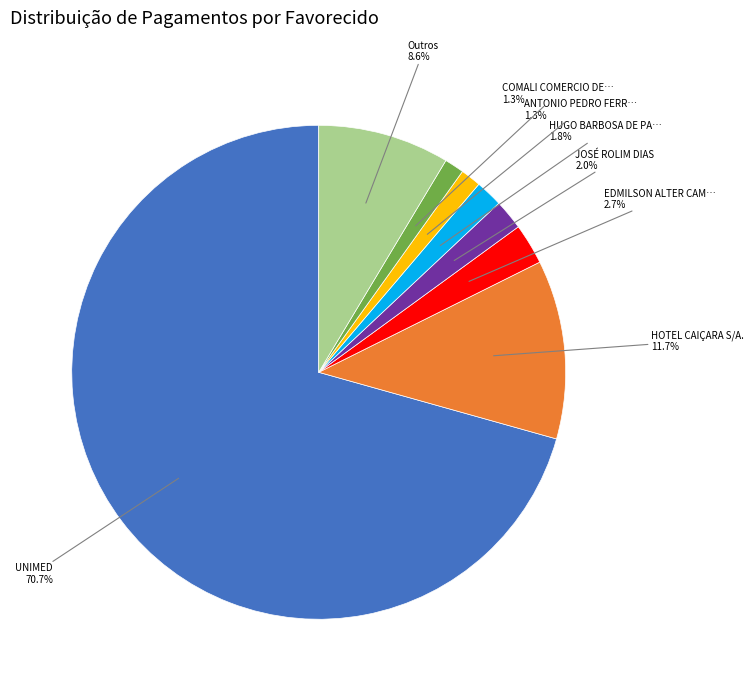

How many slices are in this pie chart?

8